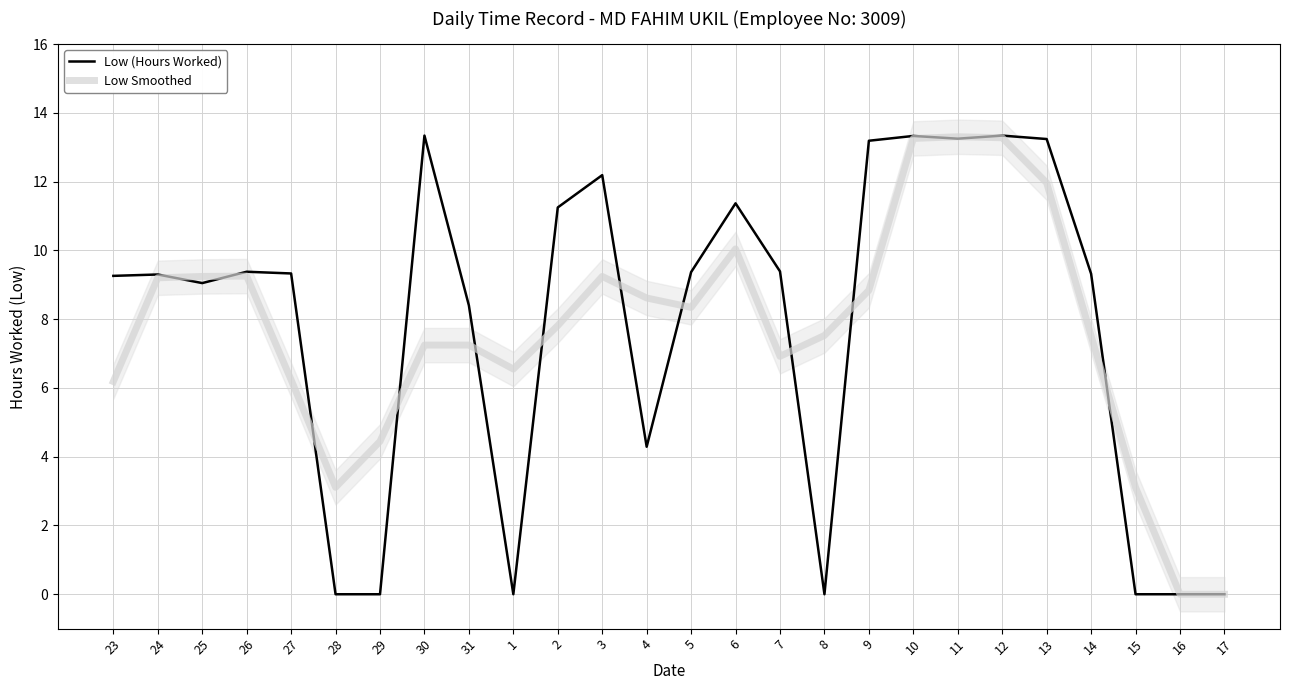

Reading right to left, what are all the values shown in this chart?

Low (Hours Worked): 17=0.0	16=0.0	15=0.0	14=9.3	13=13.2	12=13.3	11=13.2	10=13.3	9=13.2	8=0.0	7=9.4	6=11.4	5=9.4	4=4.3	3=12.2	2=11.2	1=0.0	31=8.4	30=13.3	29=0.0	28=0.0	27=9.3	26=9.4	25=9.1	24=9.3	23=9.3
Low Smoothed: 17=0.0	16=0.0	15=3.1	14=7.5	13=12.0	12=13.3	11=13.3	10=13.3	9=8.8	8=7.5	7=6.9	6=10.0	5=8.3	4=8.6	3=9.2	2=7.8	1=6.5	31=7.2	30=7.2	29=4.4	28=3.1	27=6.2	26=9.3	25=9.2	24=9.2	23=6.2